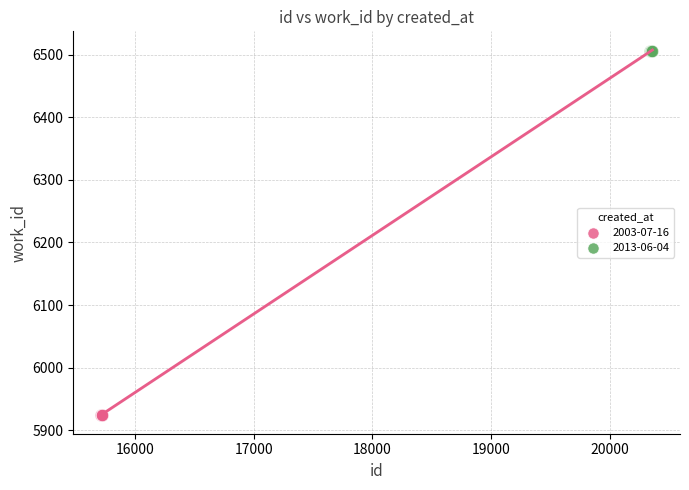

Which series reaches the maximum Y coordinate?

2013-06-04